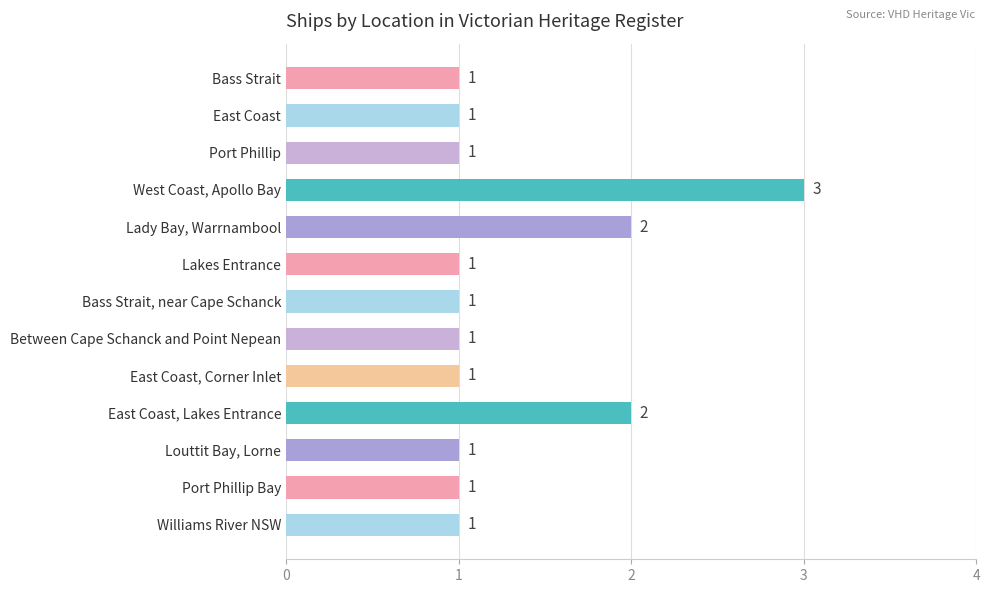

Which has a higher value, West Coast, Apollo Bay or Bass Strait, near Cape Schanck?

West Coast, Apollo Bay